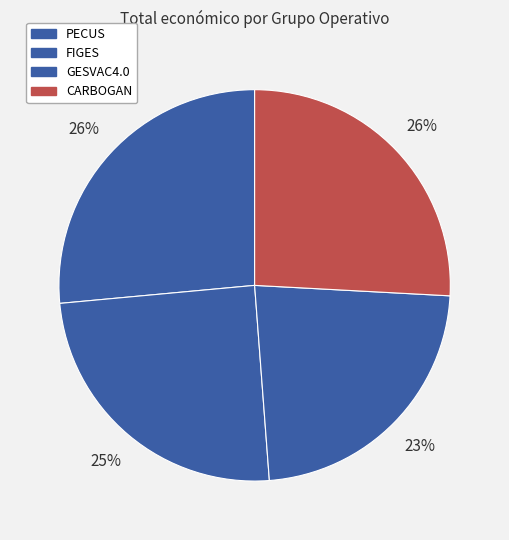

How many slices are in this pie chart?

4